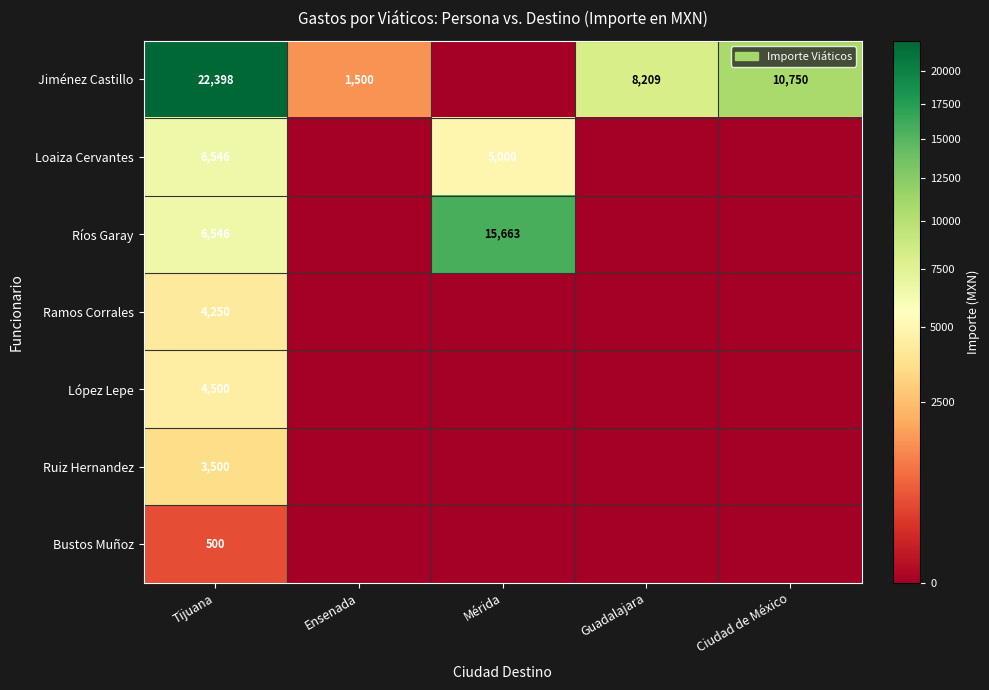

Is it true that Jiménez Castillo equals 14828 at Tijuana?

False